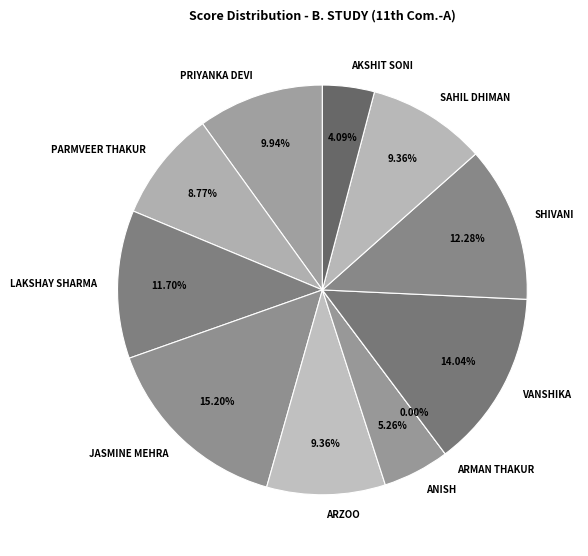

Between ARZOO and VANSHIKA, which is larger?

VANSHIKA